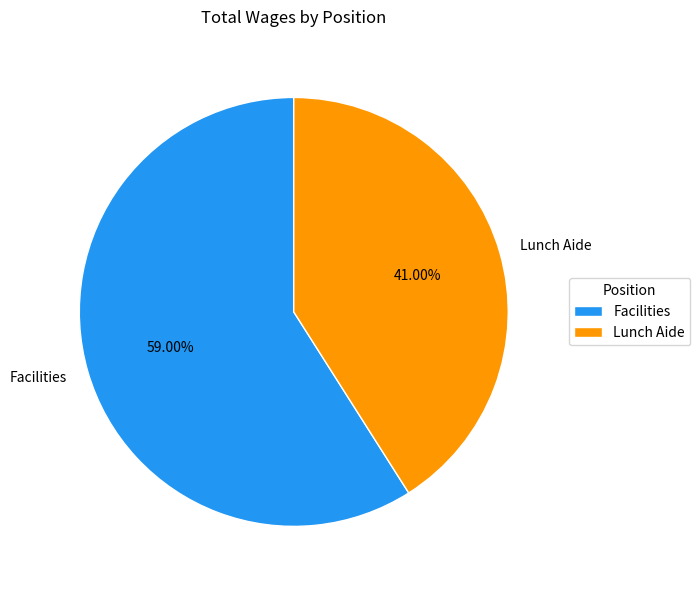

Rank the categories by value from lowest to highest.

Lunch Aide, Facilities